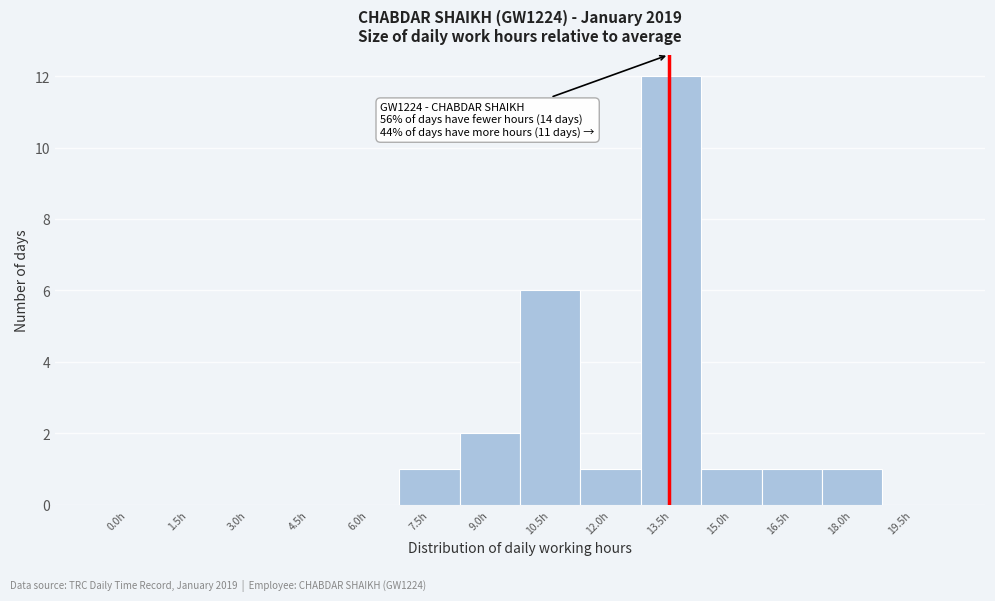

Reading left to right, transcribe all the data shown in this chart.

0.0h=0	1.5h=0	3.0h=0	4.5h=0	6.0h=0	7.5h=1	9.0h=2	10.5h=6	12.0h=1	13.5h=12	15.0h=1	16.5h=1	18.0h=1	19.5h=0